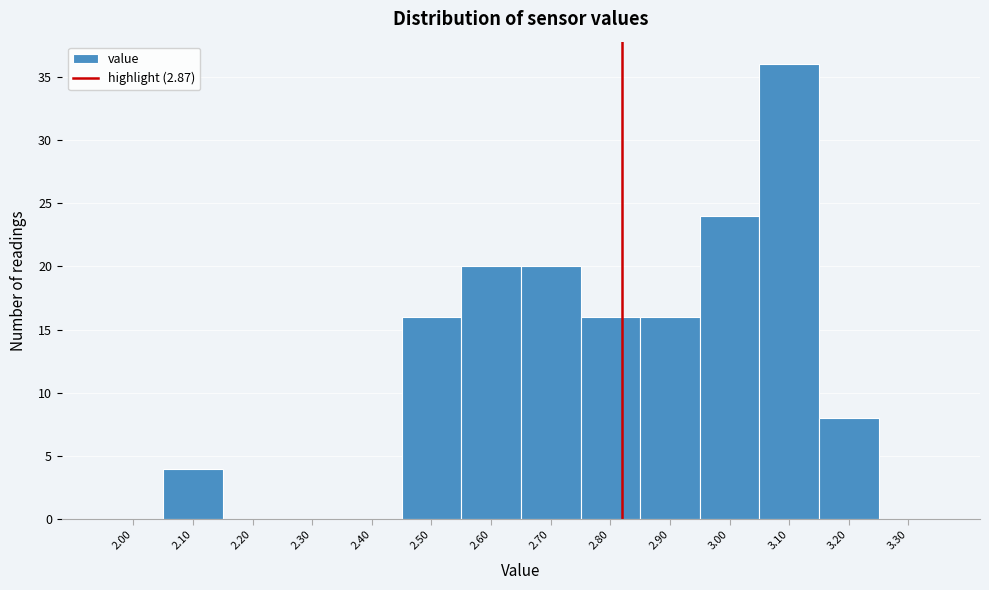

Reading left to right, what are all the values shown in this chart?

2.00=0	2.10=4	2.20=0	2.30=0	2.40=0	2.50=16	2.60=20	2.70=20	2.80=16	2.90=16	3.00=24	3.10=36	3.20=8	3.30=0